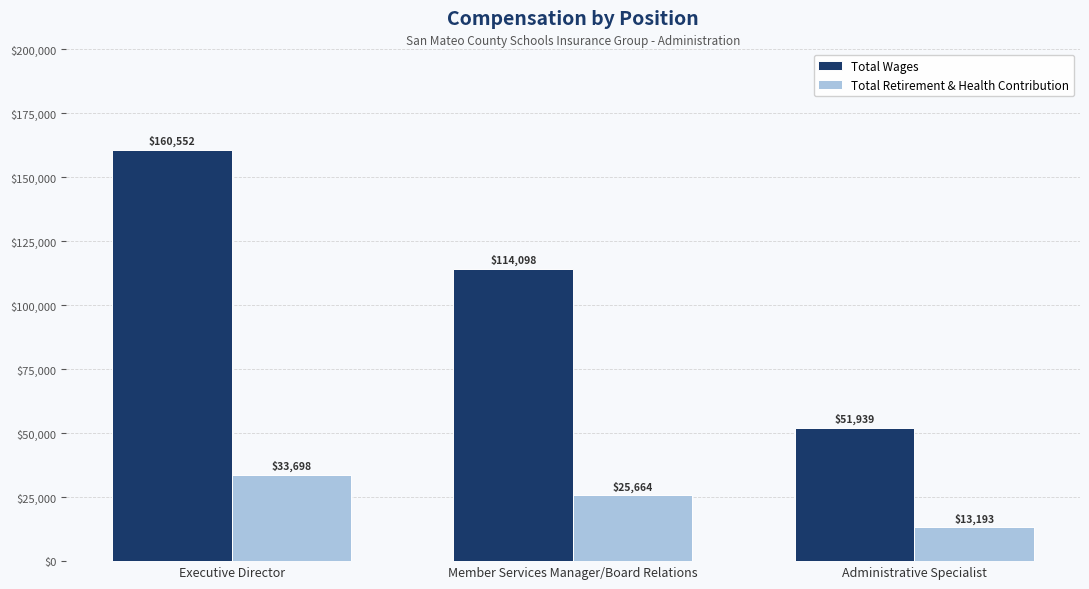

At which category is the sum across all series the highest?

Executive Director